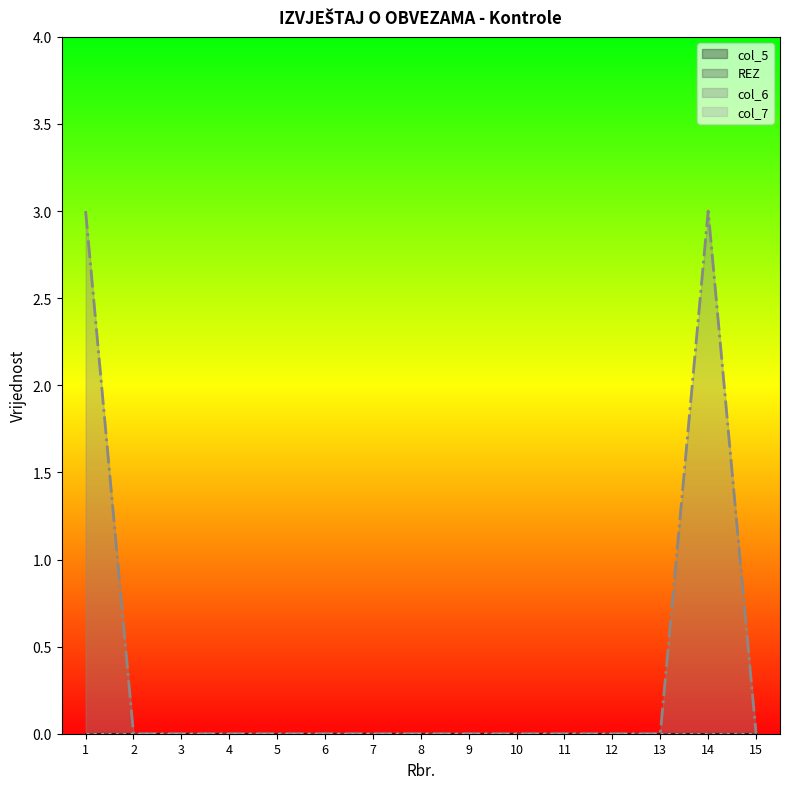

How many col_6 values are between 0 and 1?

13